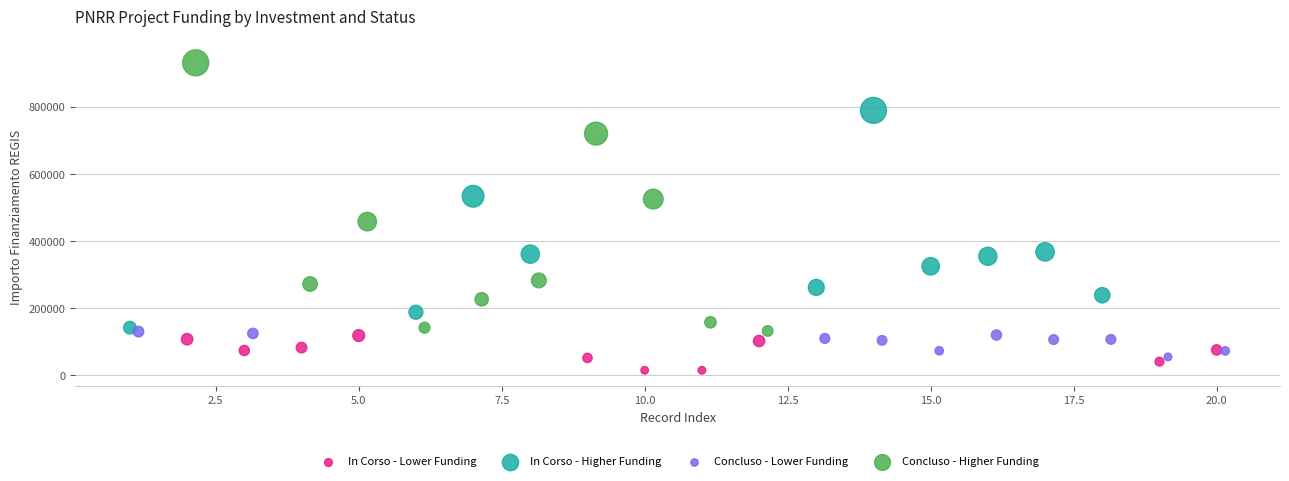

What are all the series names shown in the legend?

In Corso - Lower Funding, In Corso - Higher Funding, Concluso - Lower Funding, Concluso - Higher Funding